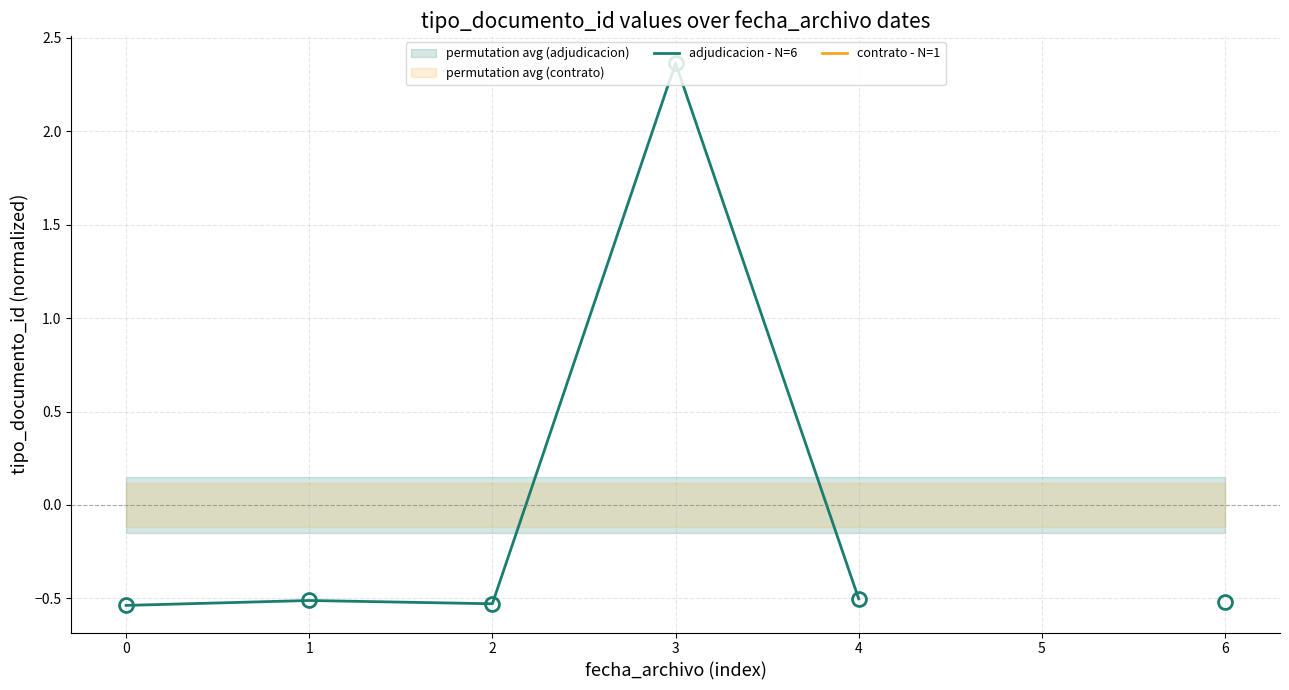

True or false: contrato - N=1 and adjudicacion - N=6 cross at least once.

False